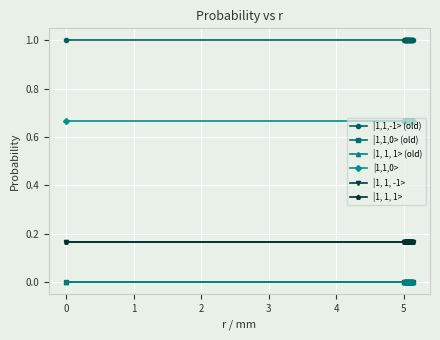

Does the chart have visible grid lines?

Yes